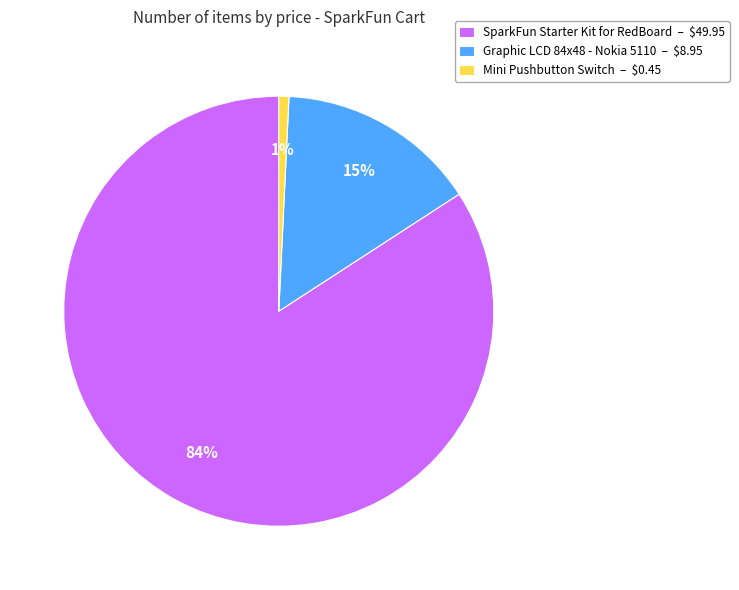

Is there a majority slice in this chart?

Yes